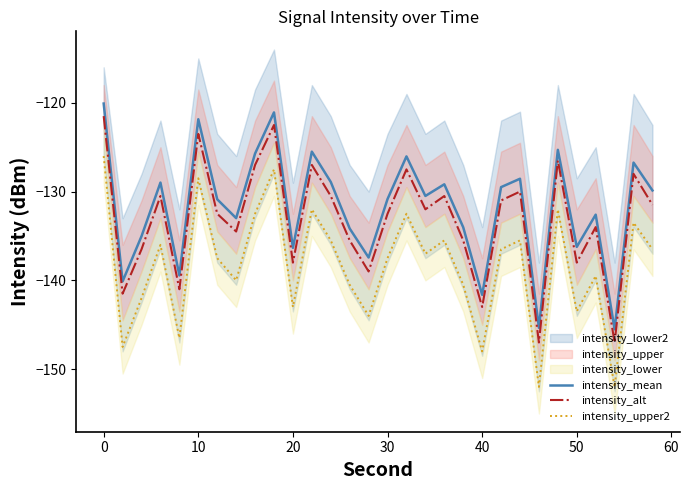

True or false: intensity_mean and intensity_alt intersect in this chart.

False